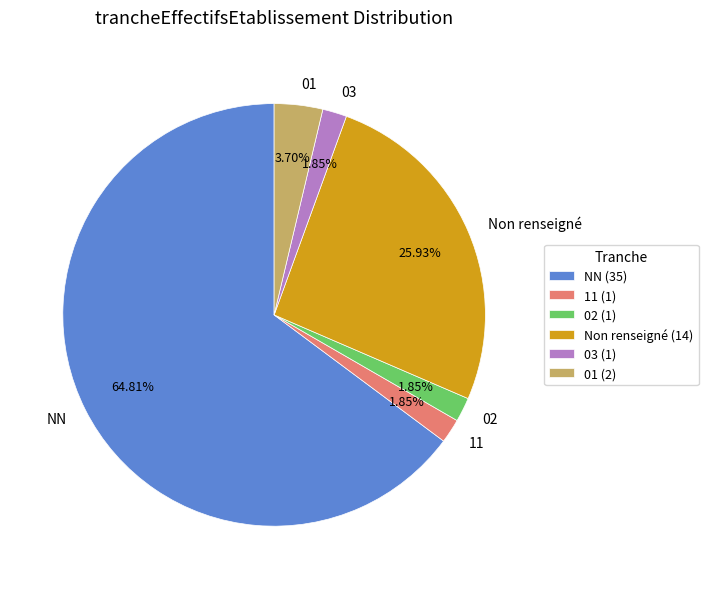

Which has a higher value, Non renseigné or 03?

Non renseigné